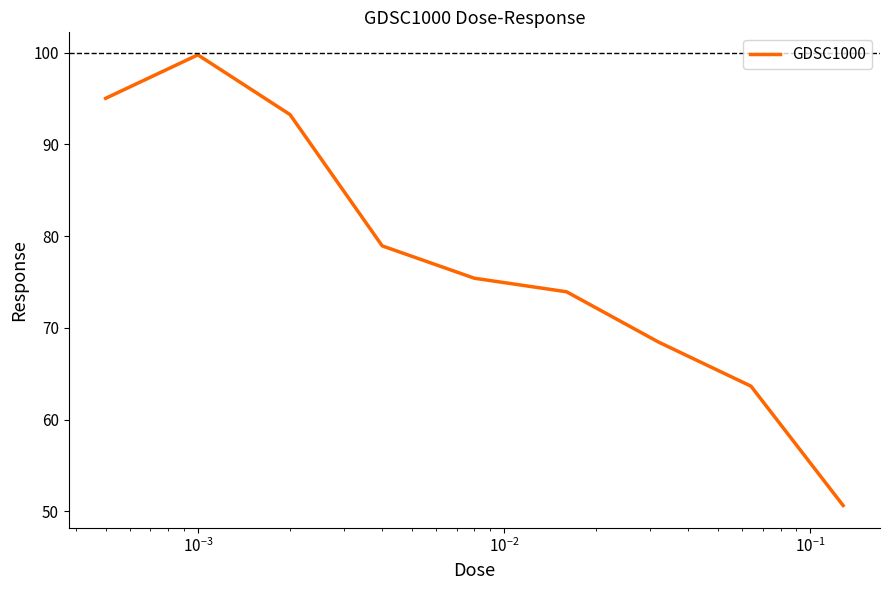

Count the number of data series in this chart.

1